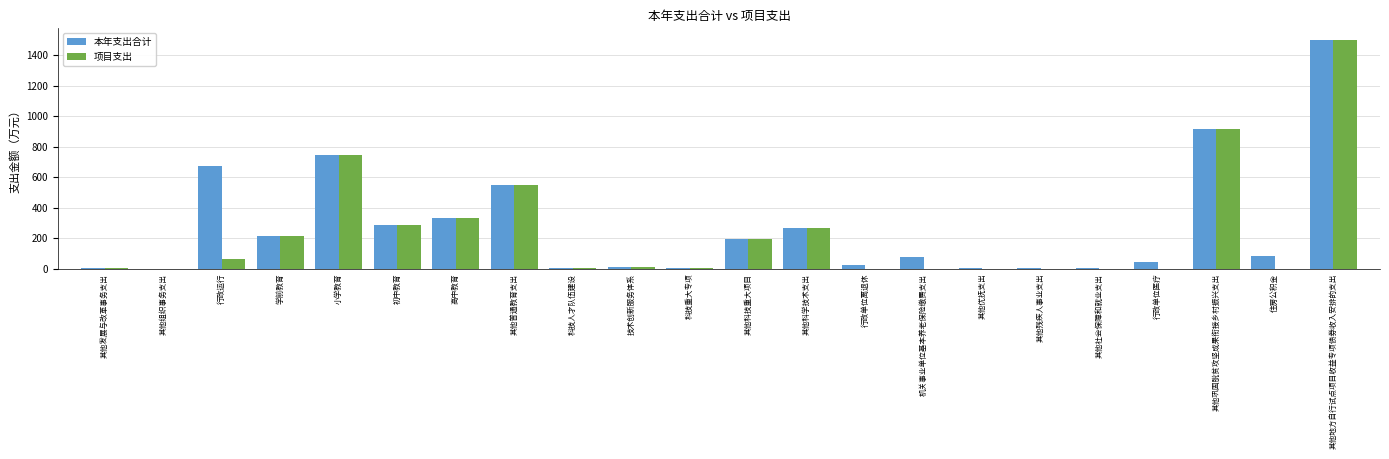

At which category is the sum across all series the highest?

其他地方自行试点项目收益专项债券收入安排的支出